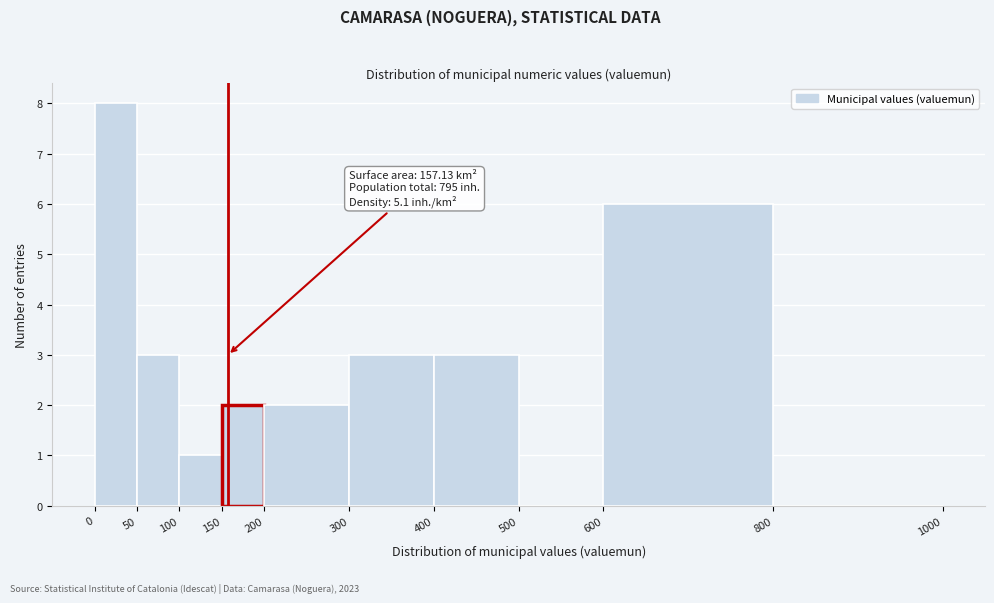

Which range on the x-axis has the tallest bar?

0 to 50